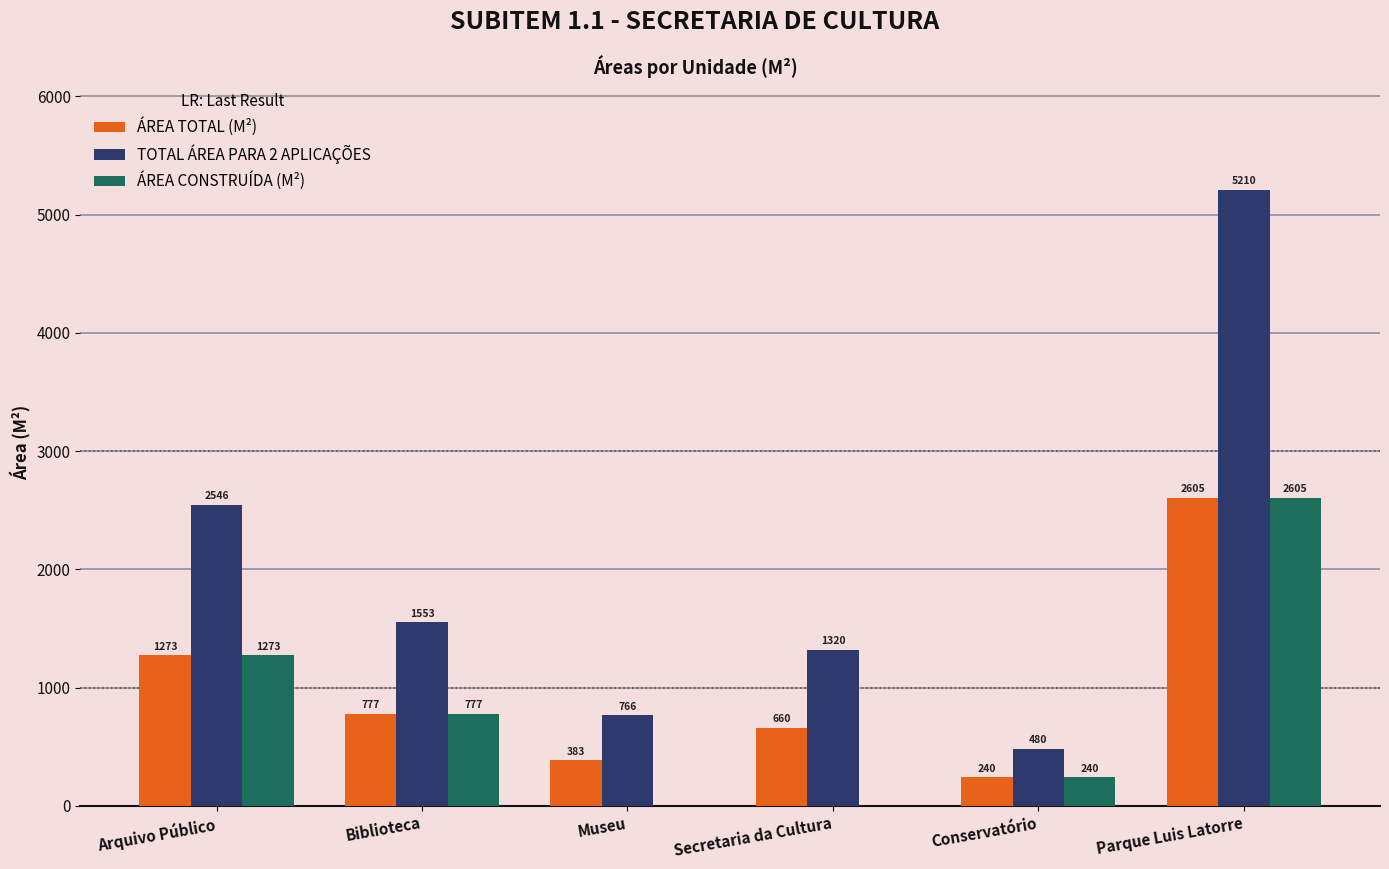

The ÁREA TOTAL (M²) series shows 2250.4 at Arquivo Público. True or false?

False